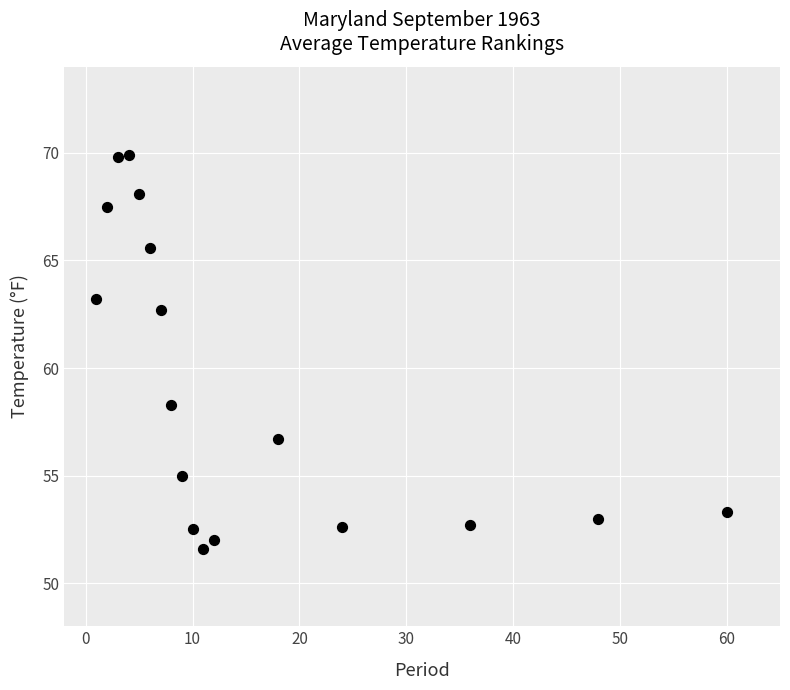

What is the range of Y values (max minus min)?

18.3